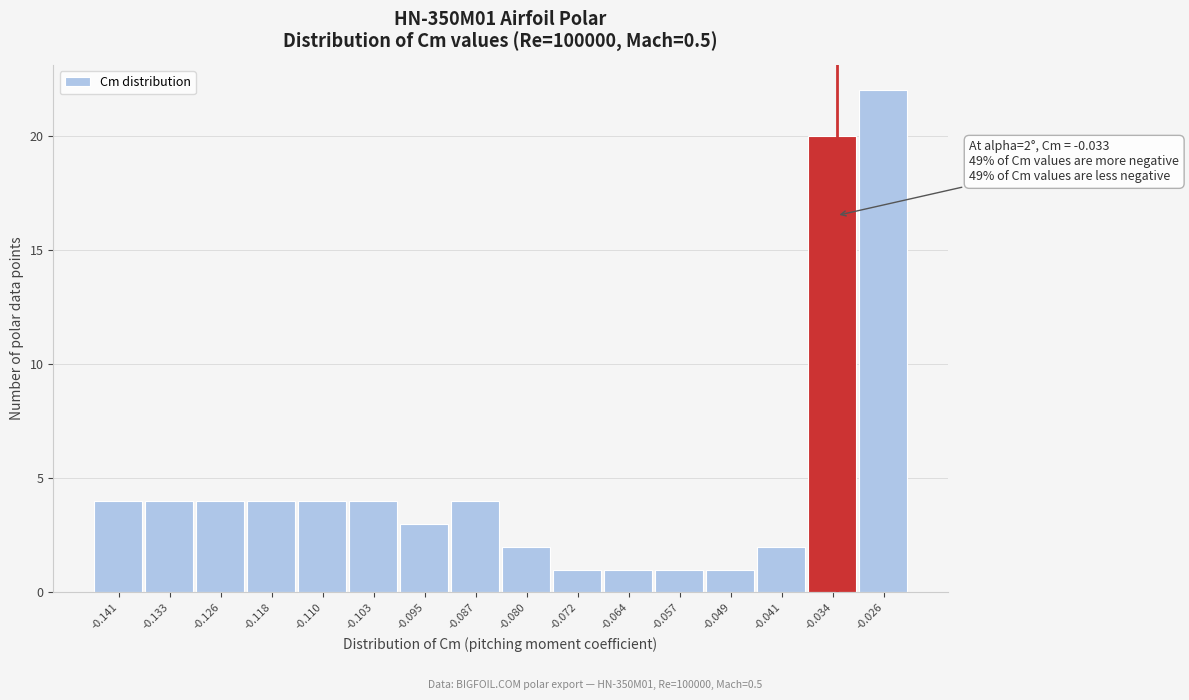

Which range on the x-axis has the tallest bar?

-0.030 to -0.022